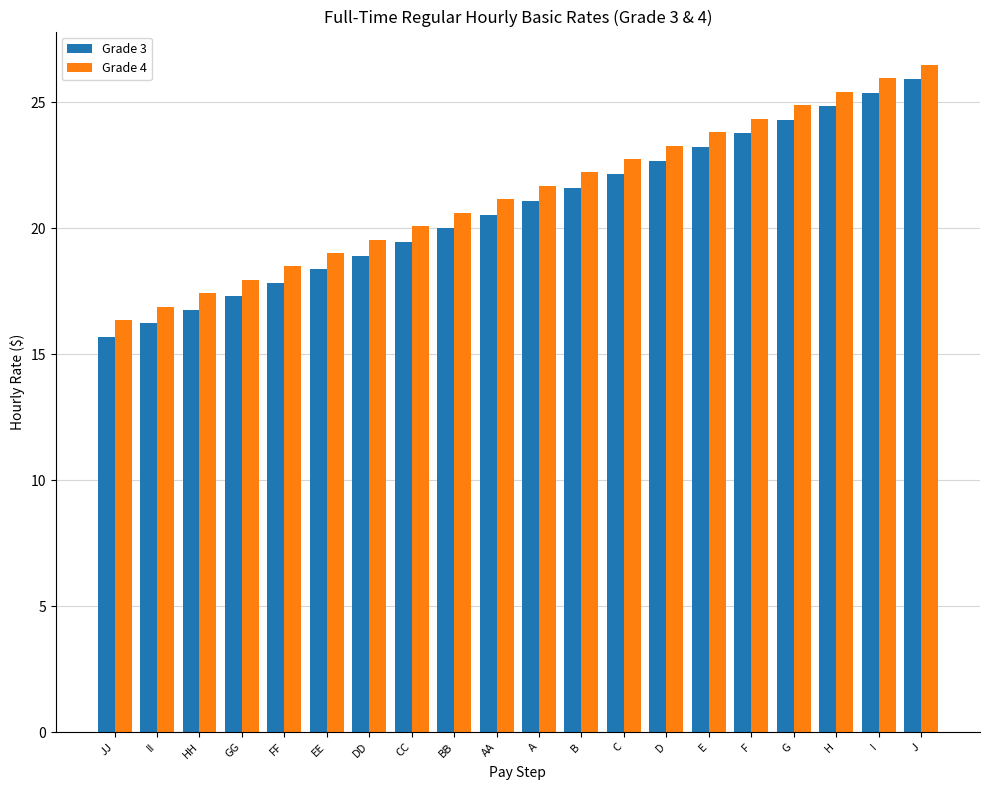

What is the total value across all series at D?

46.0